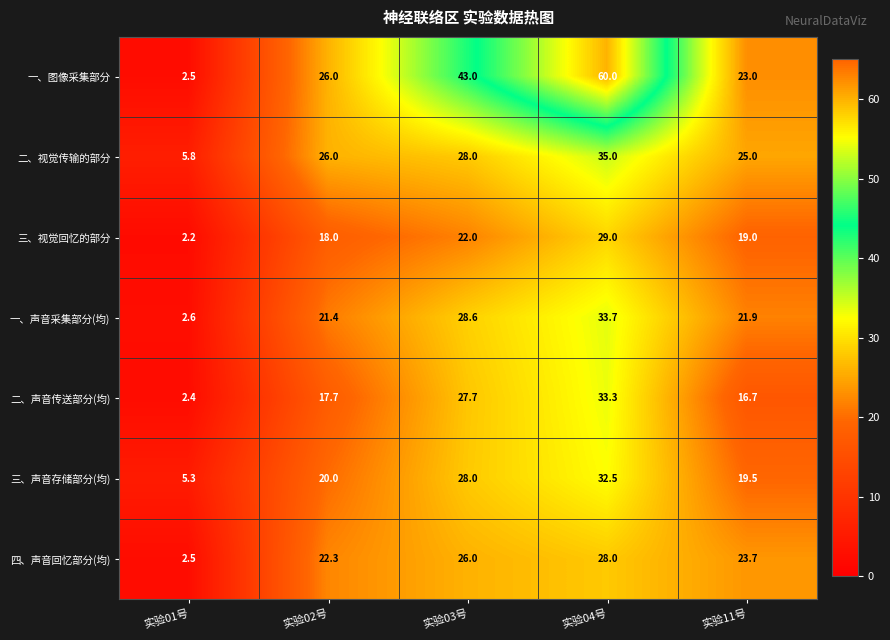

How many series are shown in this chart?

7